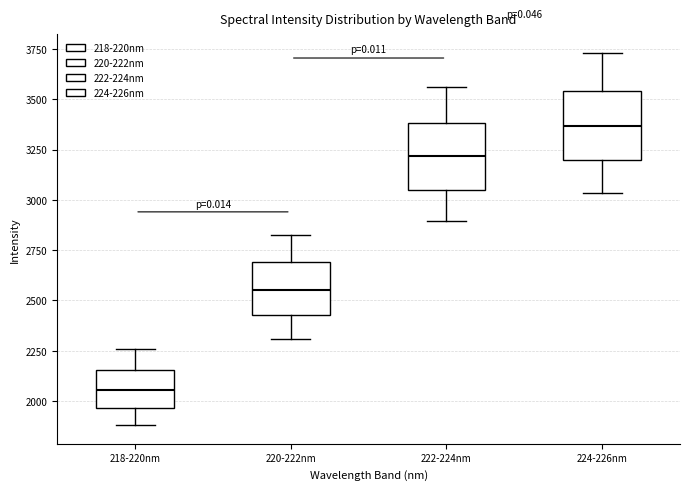

Reading left to right, read every box against the y-axis: the position of its median line, the range the box covers, and the ends of its whiskers. The values are not printed on the chart, so give them approximately, as read against the axis.

218-220nm: median 2050, box 1950 to 2150, whiskers 1900 to 2250
220-222nm: median 2550, box 2450 to 2700, whiskers 2300 to 2850
222-224nm: median 3200, box 3050 to 3400, whiskers 2900 to 3550
224-226nm: median 3350, box 3200 to 3550, whiskers 3050 to 3750